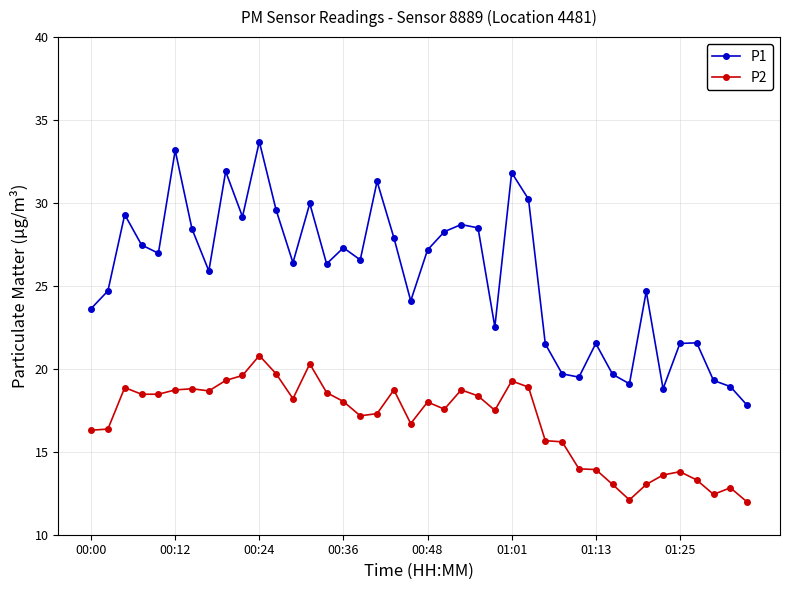

Which series has the largest total across all categories?

P1